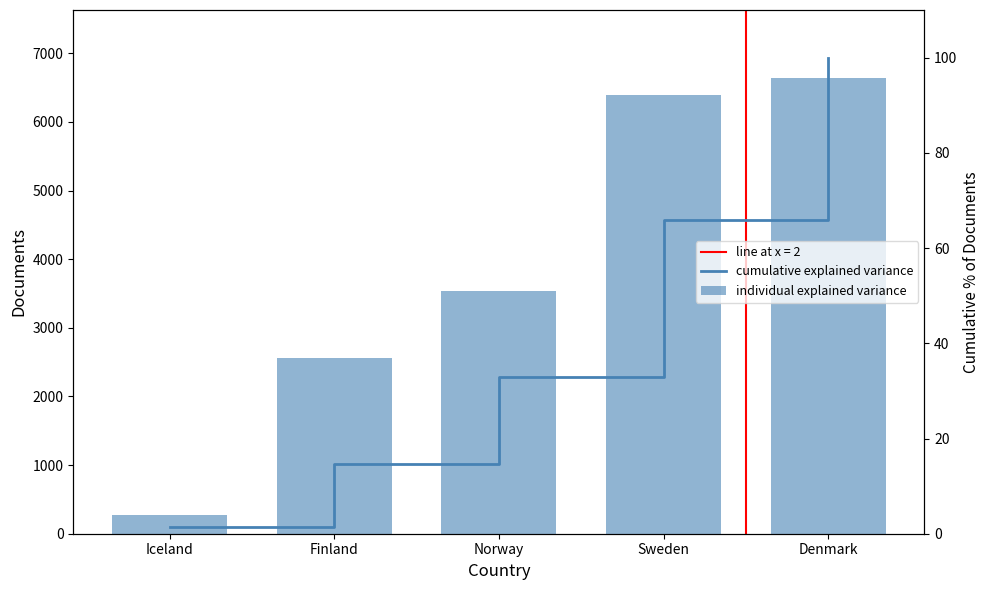

What is the spread (max minus min) of values at Finland?

2552.4